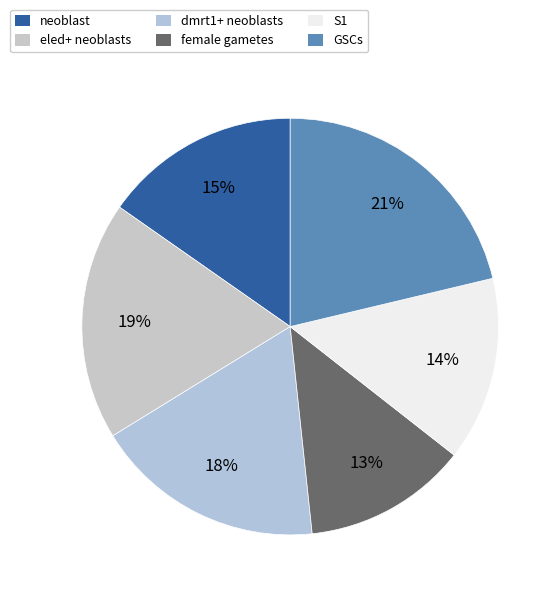

Rank the categories by value from lowest to highest.

female gametes, S1, neoblast, dmrt1+ neoblasts, eled+ neoblasts, GSCs